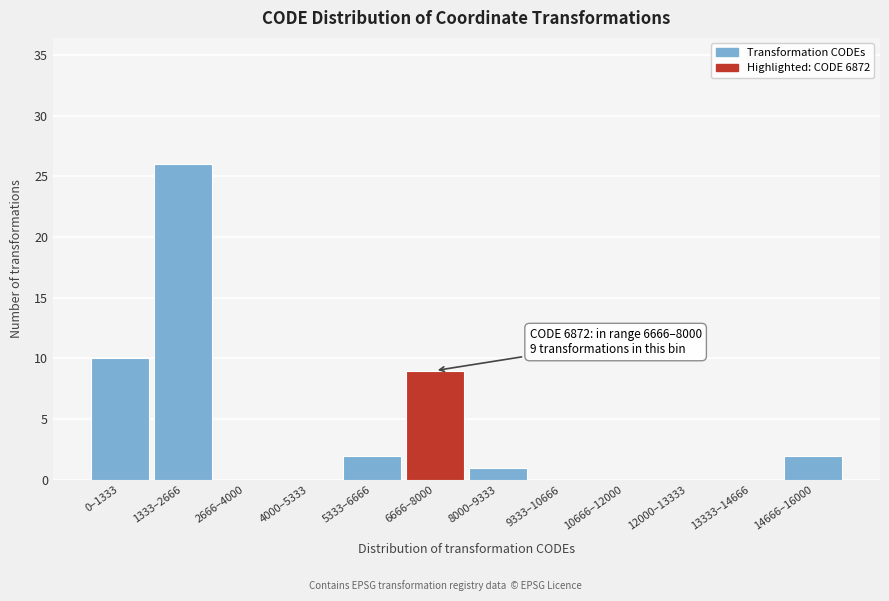

Reading left to right, list all the values displayed in this chart.

0–1333=10	1333–2666=26	2666–4000=0	4000–5333=0	5333–6666=2	6666–8000=9	8000–9333=1	9333–10666=0	10666–12000=0	12000–13333=0	13333–14666=0	14666–16000=2